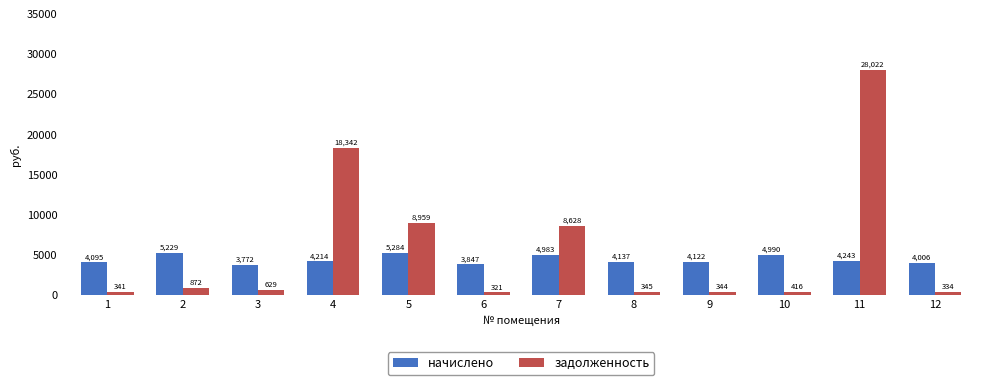

Which series has the widest spread of values?

задолженность